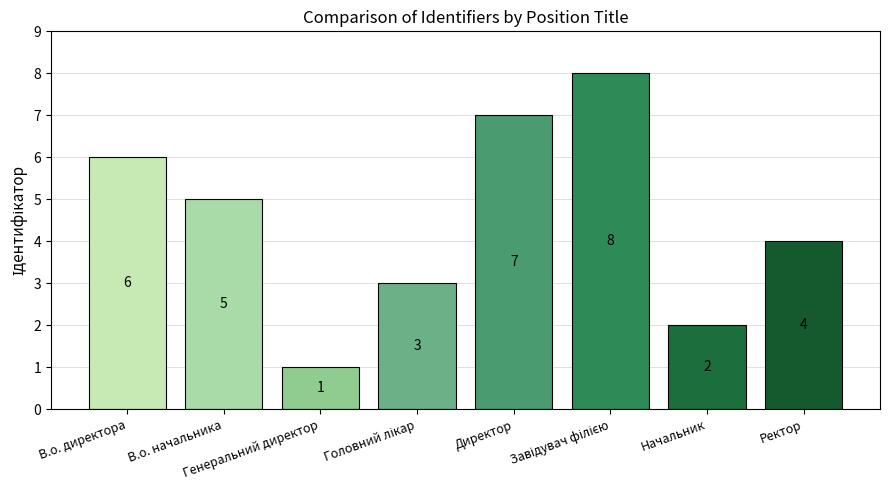

Reading left to right, extract all data points from this chart.

6	5	1	3	7	8	2	4